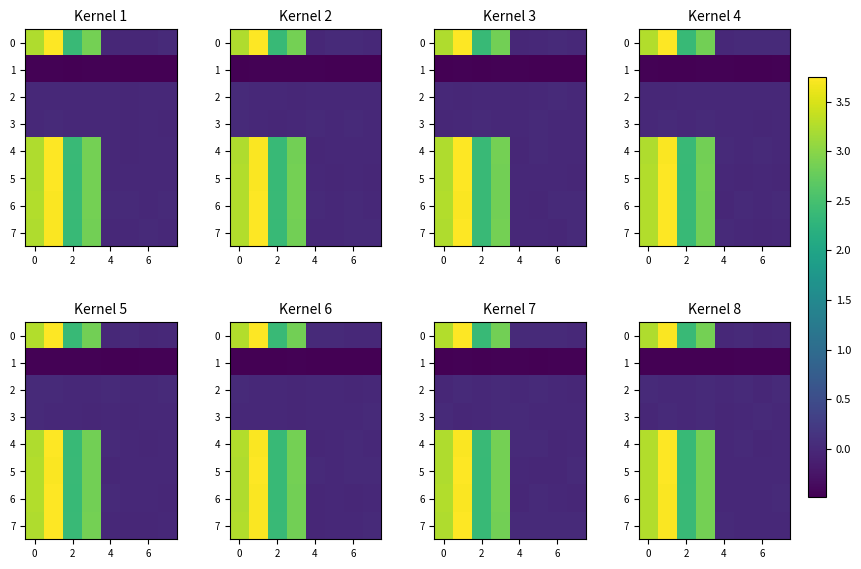

What is the greatest value displayed?

3.7